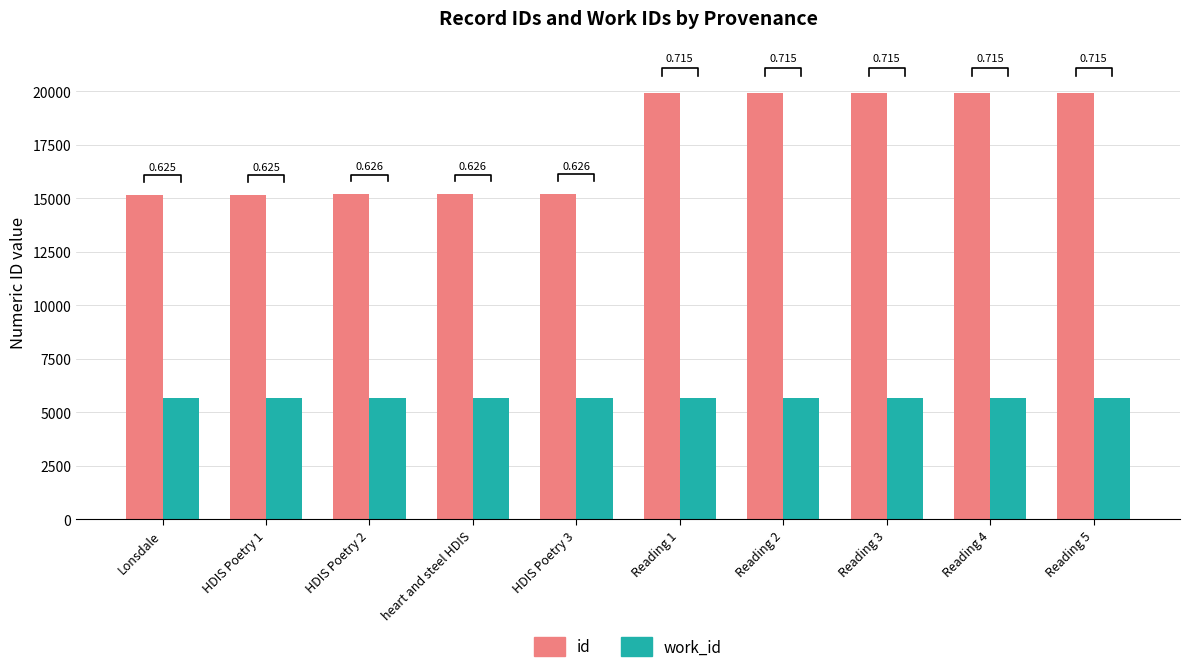

Which series has the largest total across all categories?

id